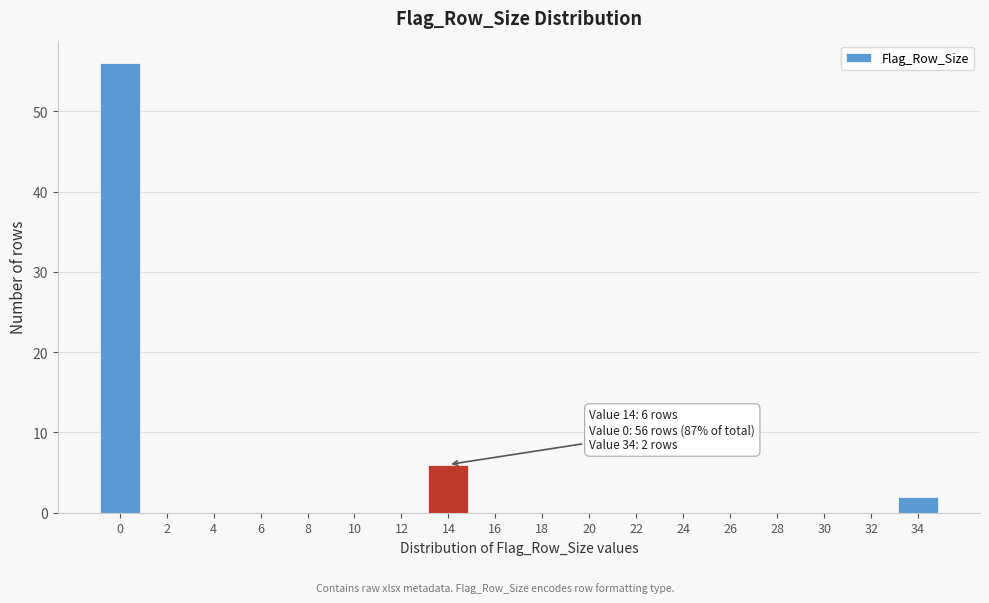

Reading right to left, list all the values displayed in this chart.

34=2	32=0	30=0	28=0	26=0	24=0	22=0	20=0	18=0	16=0	14=6	12=0	10=0	8=0	6=0	4=0	2=0	0=56